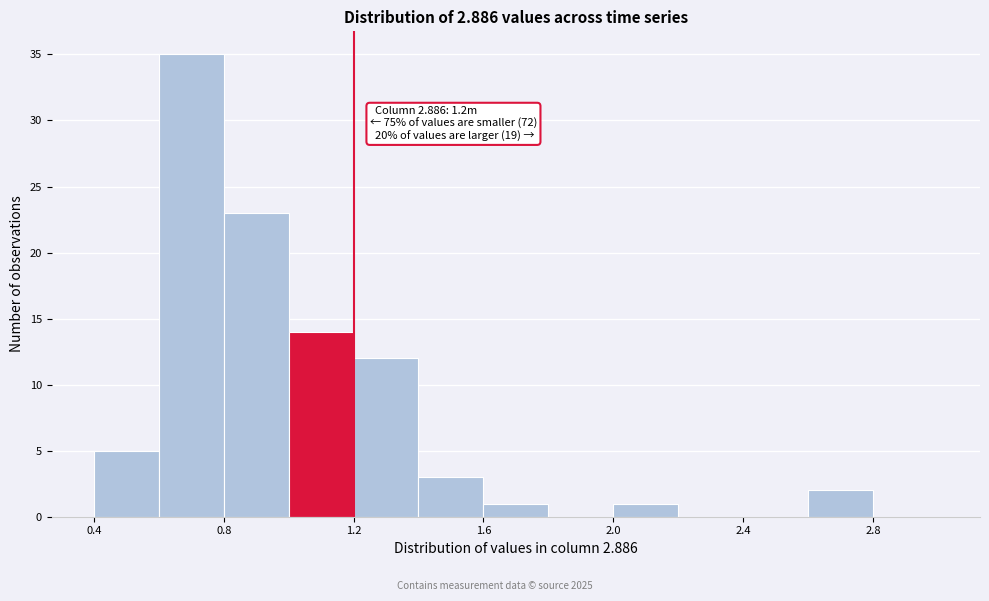

Over which range of the x-axis is the bar tallest?

0.6 to 0.8